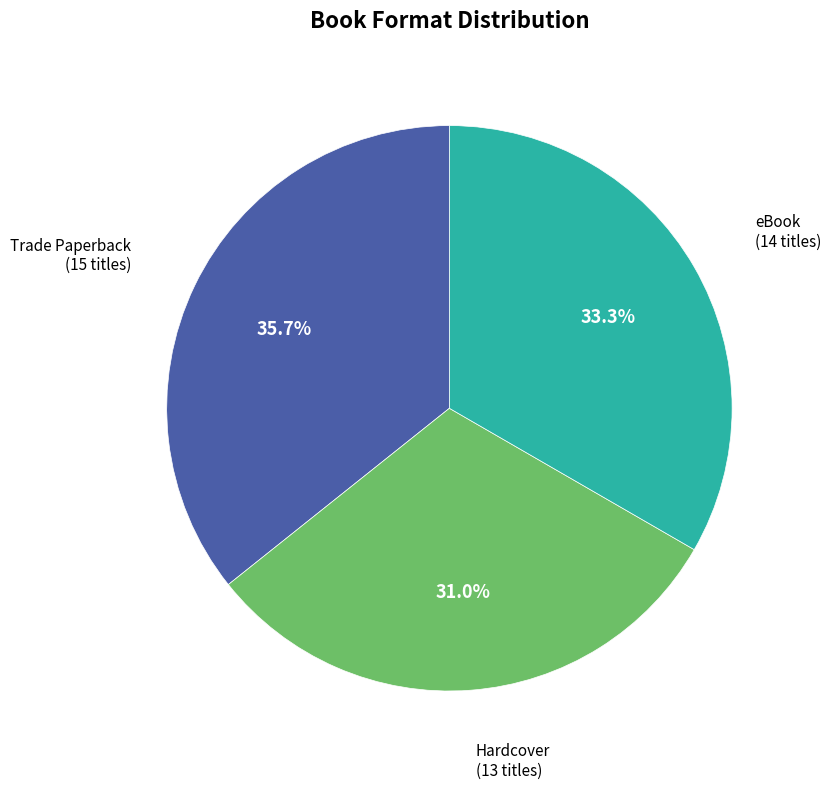

To the nearest percent, what is the average slice percentage?

33%